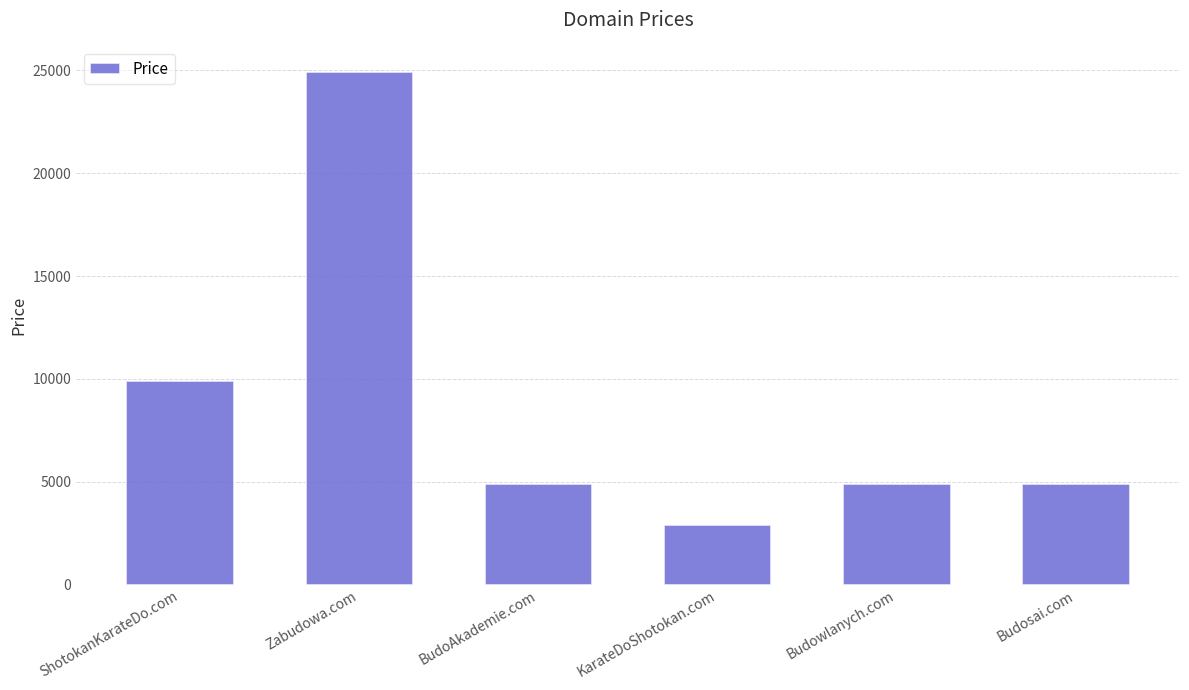

The chart shows a value of 7235 at BudoAkademie.com. True or false?

False